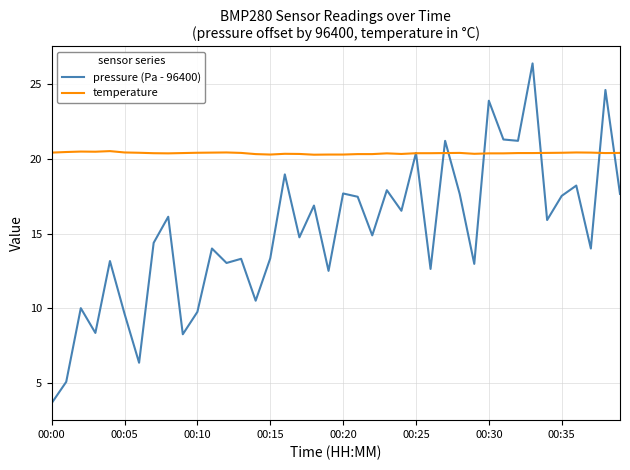

What are all the series names shown in the legend?

pressure (Pa - 96400), temperature